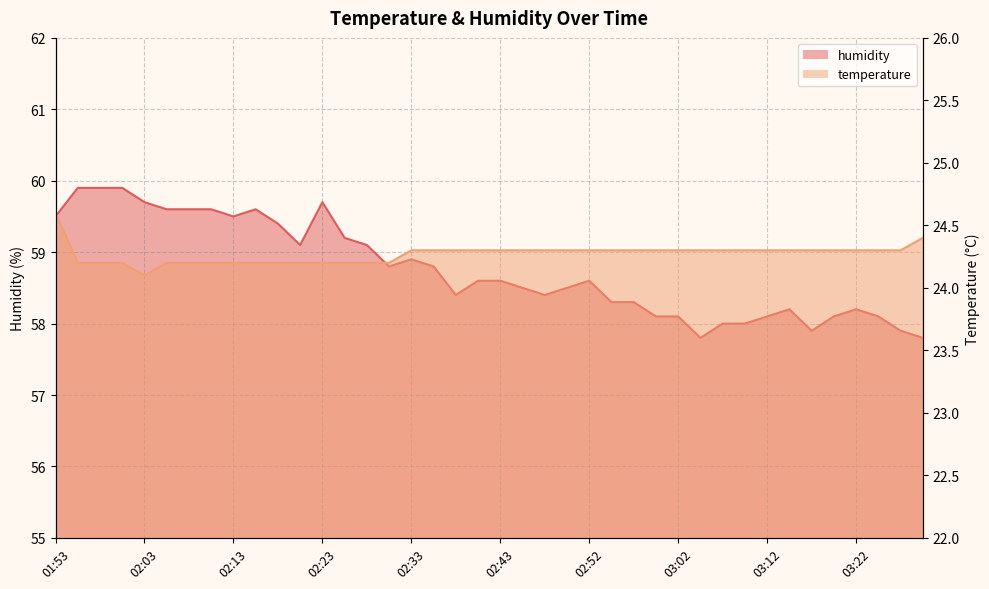

What is the label of the 11th point from the left?

02:18